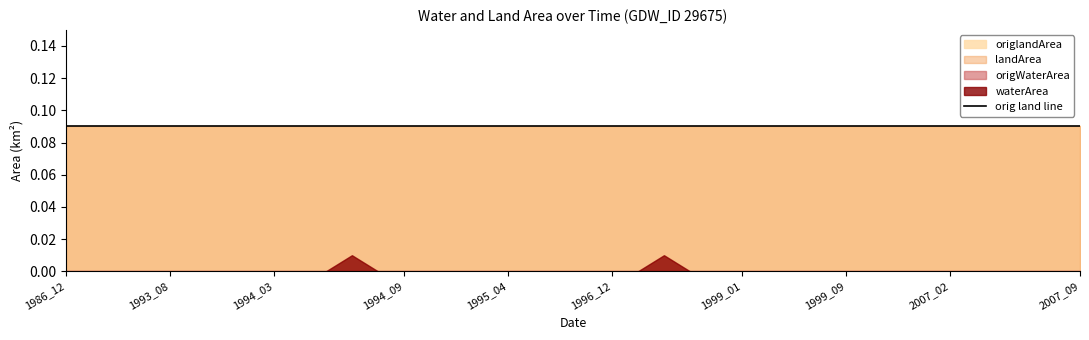

True or false: origlandArea and waterArea cross at least once.

False